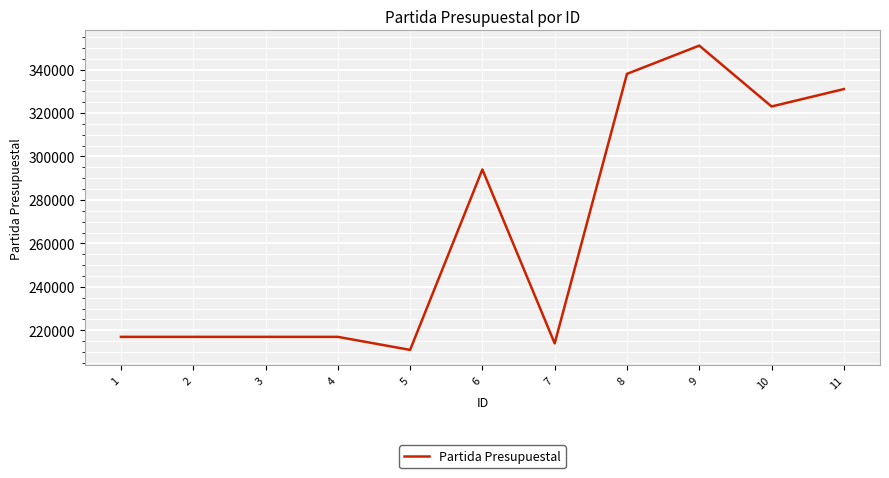

How many values are below 217001?

2